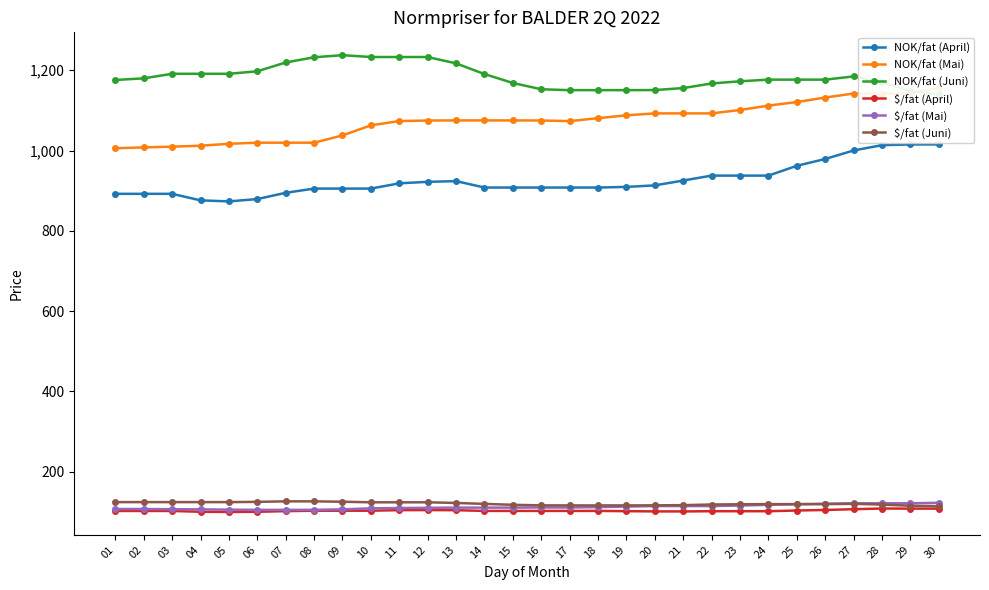

What is the difference between the highest and lowest values at 28?

1062.0